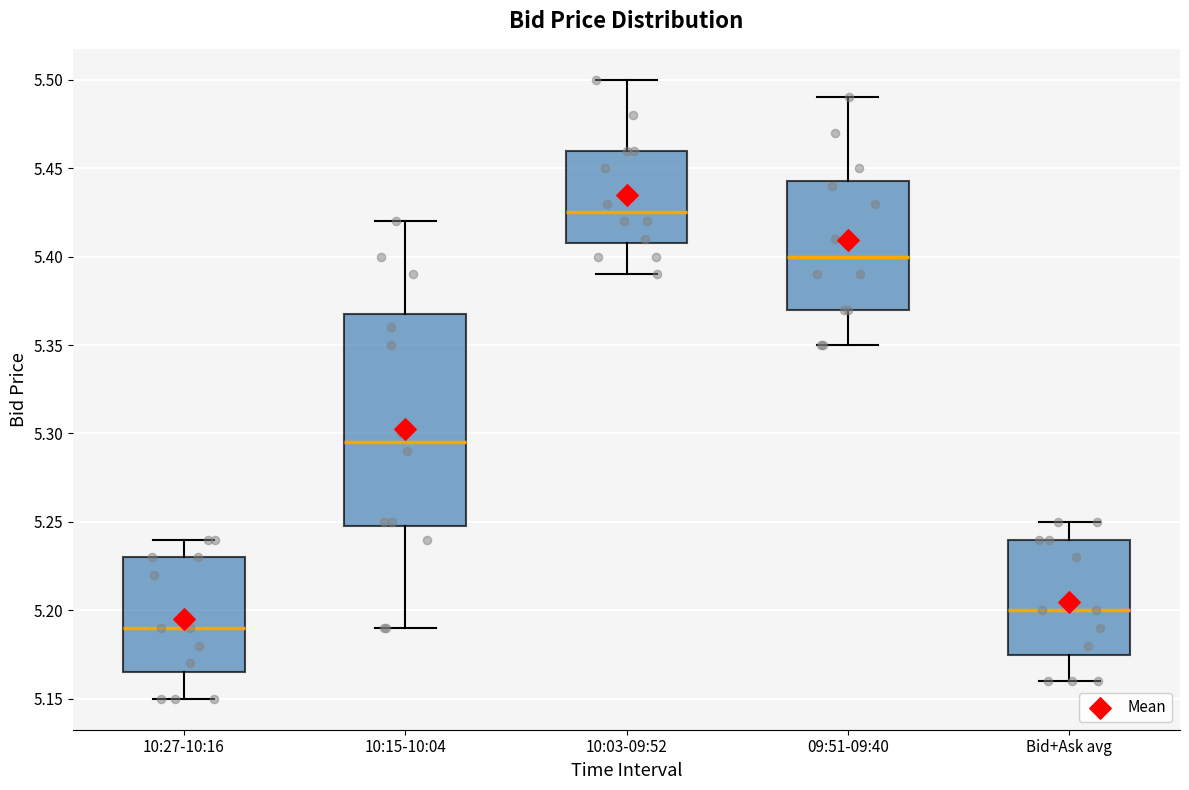

Where does the median line of the box for 10:15-10:04 sit on the y-axis? The values are not printed on the chart, so give them approximately, as read against the axis.

5.295